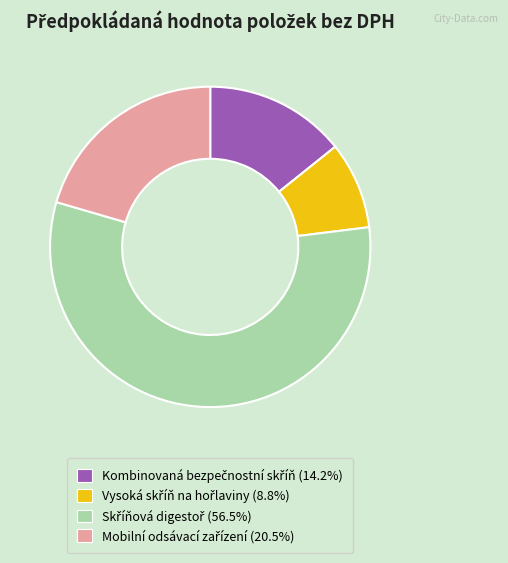

Is there any slice that represents more than half of the pie?

Yes